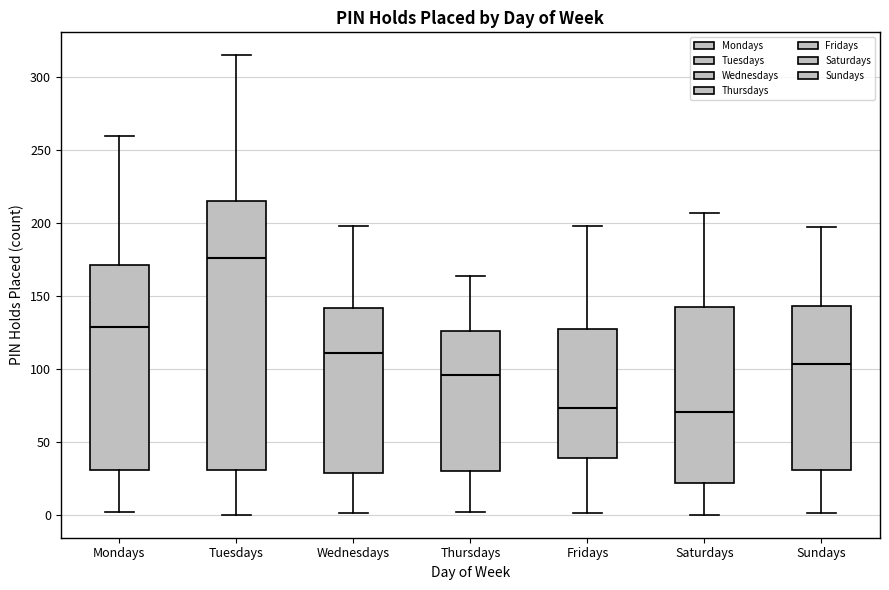

Reading left to right, transcribe this box plot: for each box, give where its median line is, the range the box spans, and where its two whiskers end, as read against the y-axis. The values are not printed on the chart, so give them approximately, as read against the axis.

Mondays: median 130, box 30 to 170, whiskers 0 to 260
Tuesdays: median 175, box 30 to 215, whiskers 0 to 315
Wednesdays: median 110, box 30 to 140, whiskers 0 to 200
Thursdays: median 95, box 30 to 125, whiskers 0 to 165
Fridays: median 75, box 40 to 130, whiskers 0 to 200
Saturdays: median 70, box 20 to 140, whiskers 0 to 205
Sundays: median 105, box 30 to 145, whiskers 0 to 195